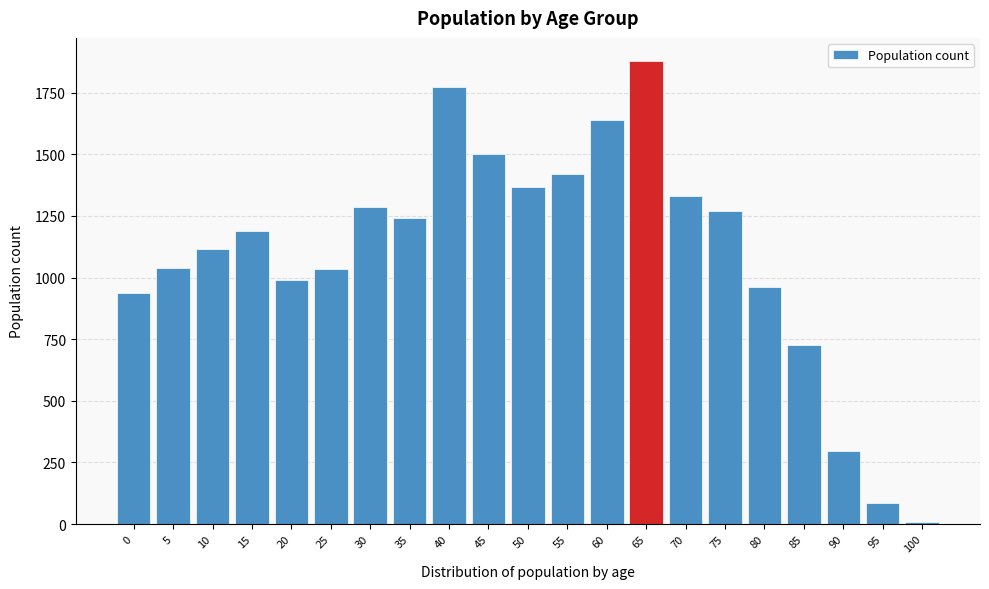

Which label corresponds to the largest value in the chart?

65